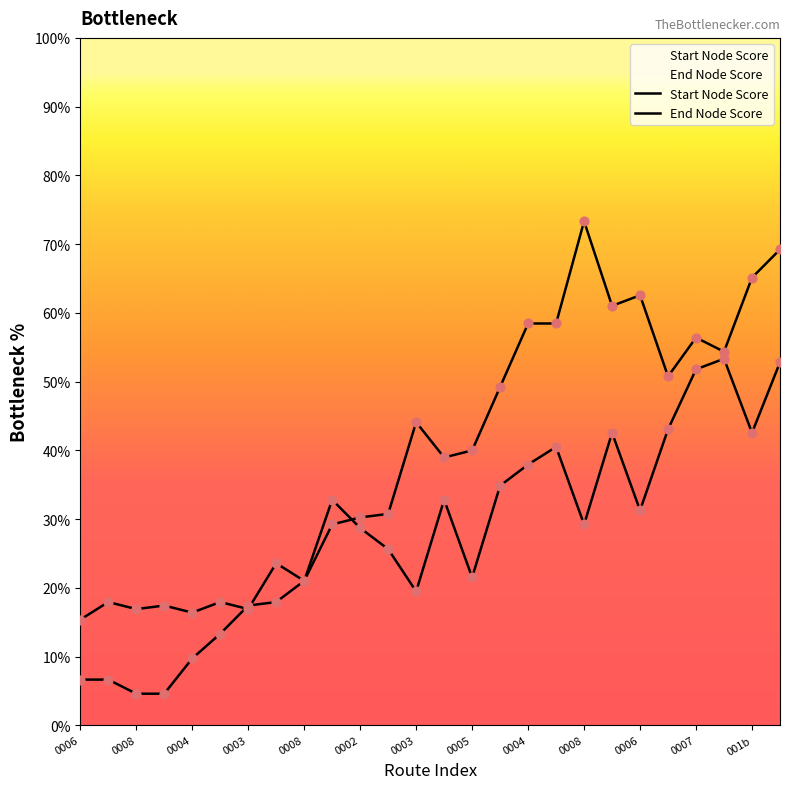

Which series has the largest total across all categories?

End Node Score